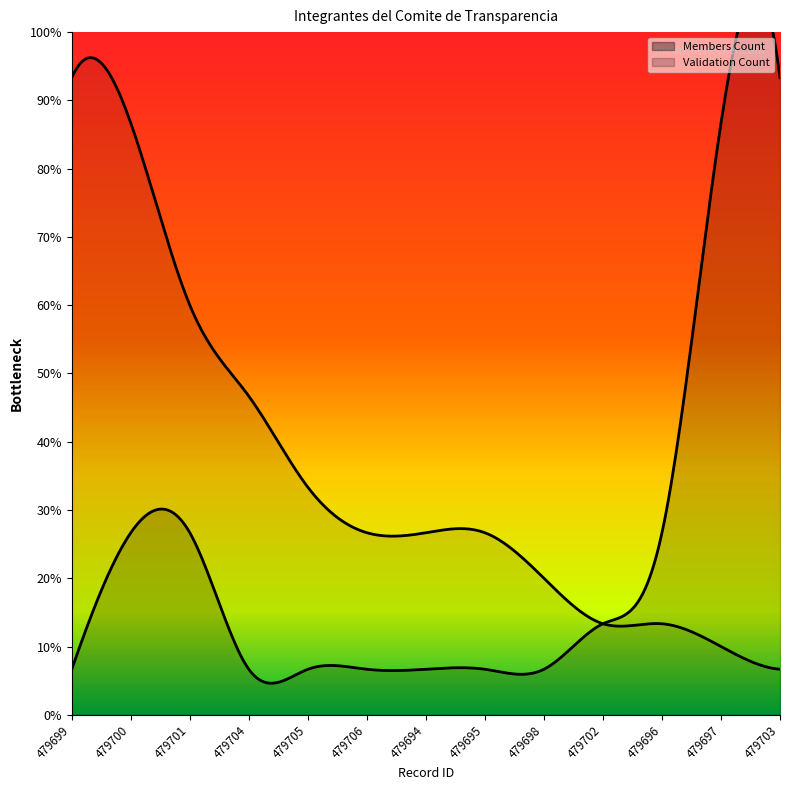

List the labels in order of value, largest first.

479703, 479697, 479700, 479701, 479696, 479702, 479699, 479704, 479705, 479706, 479694, 479695, 479698